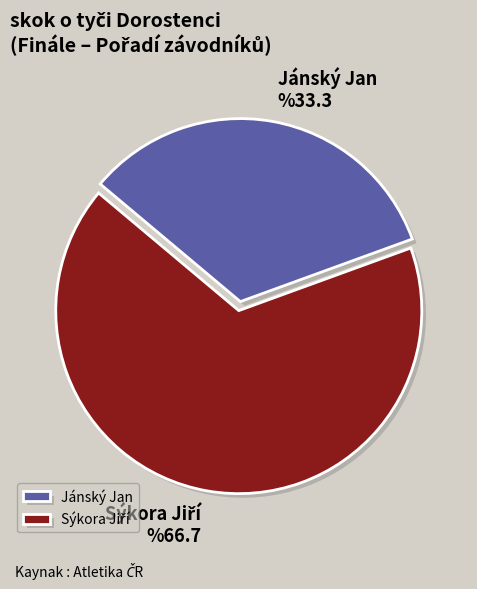

Which slice is the smallest?

Jánský Jan